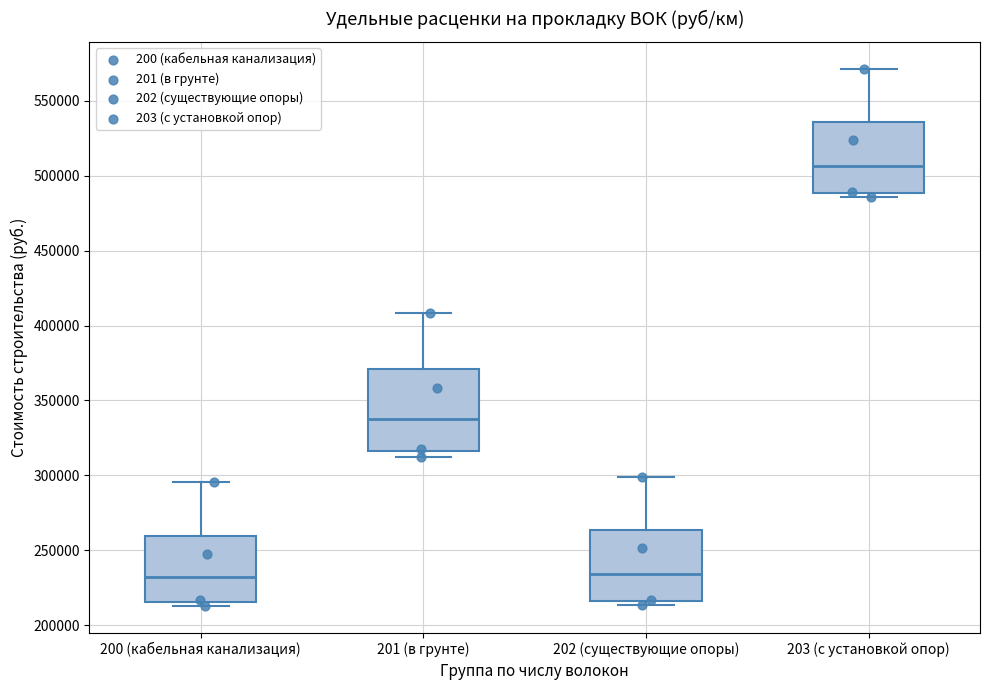

Comparing the boxes themselves (not the whiskers), which one is the tallest?

201 (в грунте)